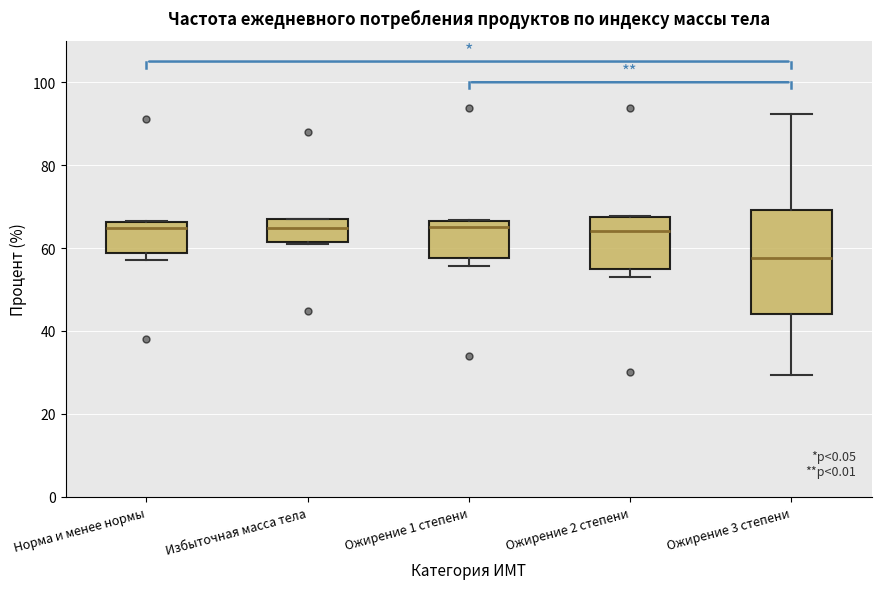

Reading left to right, transcribe this box plot: for each box, give where its median line is, the range the box spans, and where its two whiskers end, as read against the y-axis. The values are not printed on the chart, so give them approximately, as read against the axis.

Норма и менее нормы: median 64, box 58 to 66, whiskers 58 (just below the box's lower edge) to 66
Избыточная масса тела: median 64, box 62 to 68, whiskers 62 to 68
Ожирение 1 степени: median 66 (just below the box's upper edge), box 58 to 66, whiskers 56 to 66
Ожирение 2 степени: median 64, box 56 to 68, whiskers 52 to 68
Ожирение 3 степени: median 58, box 44 to 70, whiskers 30 to 92